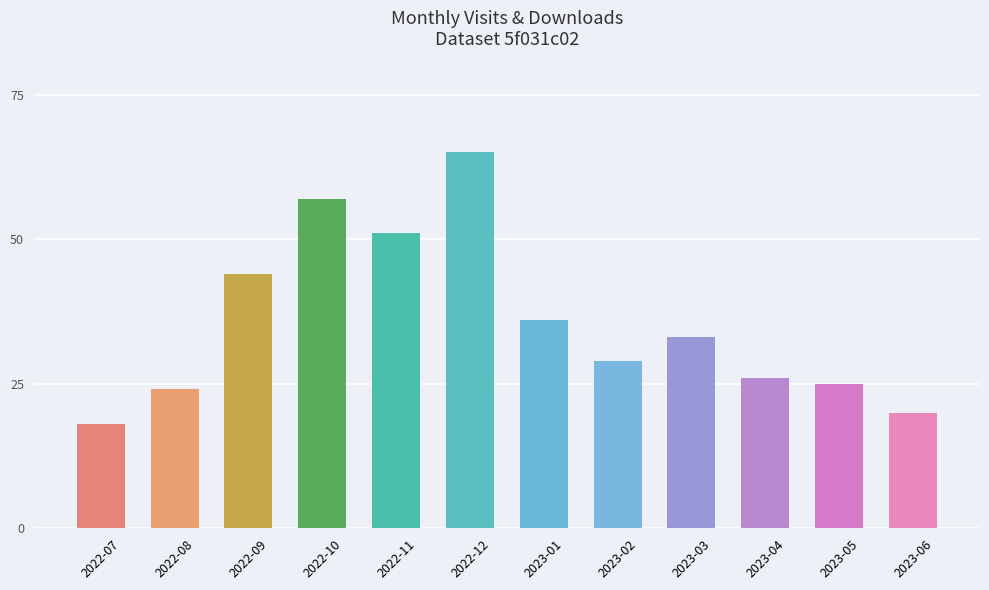

The value at 2022-09 is 44. True or false?

True